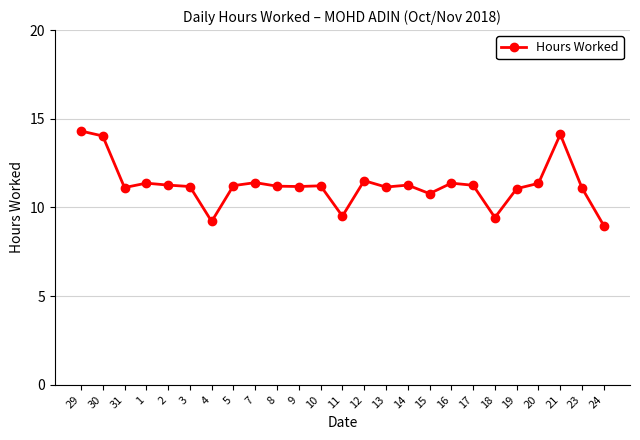

What is the change in value from 1 to 18?

-1.9